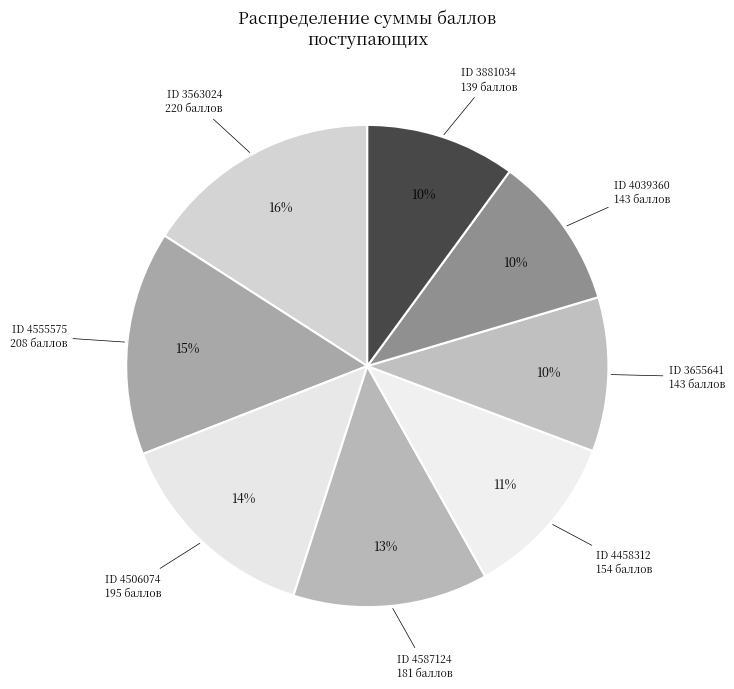

How many slices are in this pie chart?

8